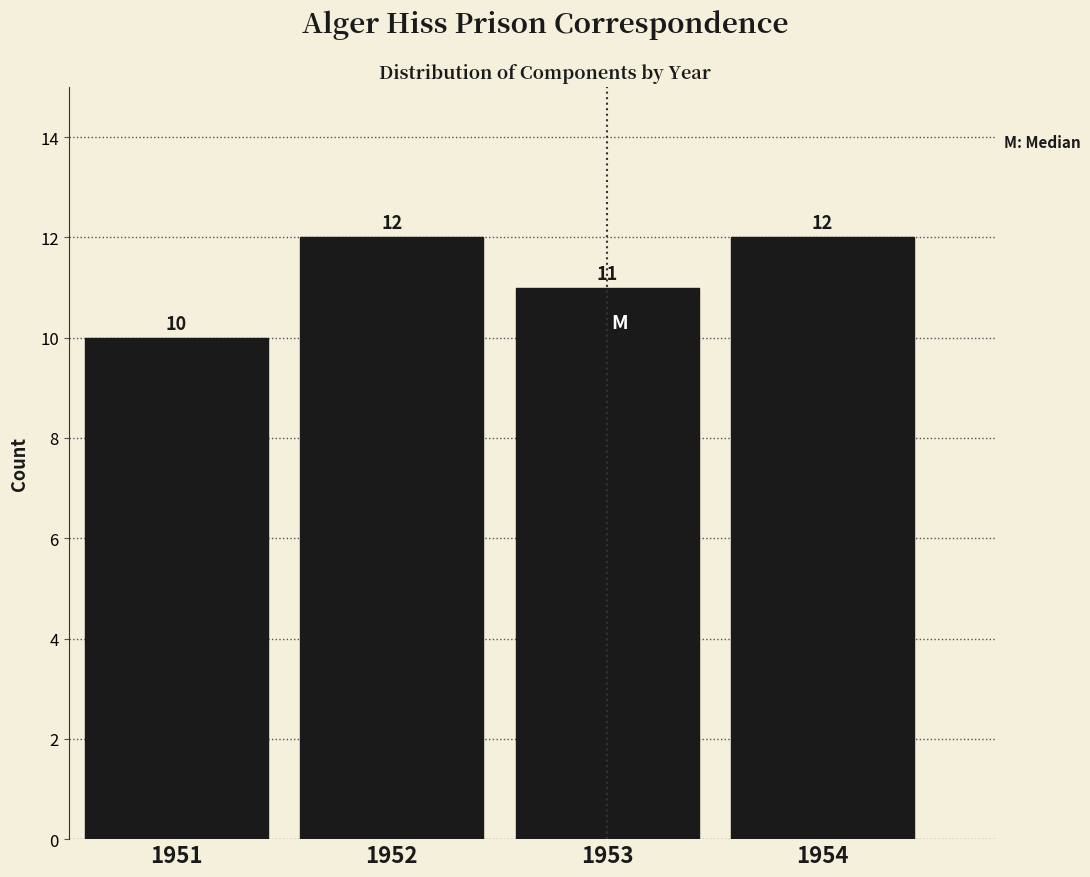

Reading left to right, list every bar in this chart as the range it spans on the x-axis followed by its height.

1950.5 to 1951.5: 10
1951.5 to 1952.5: 12
1952.5 to 1953.5: 11
1953.5 to 1954.5: 12